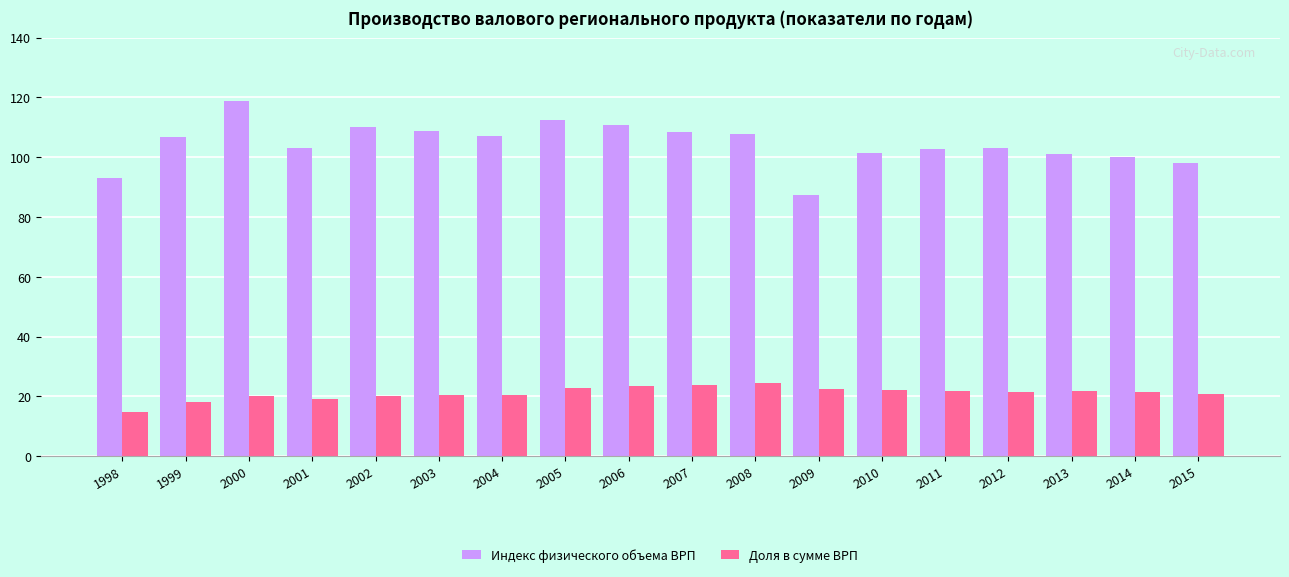

What is the total value across all series at 1998?

107.5